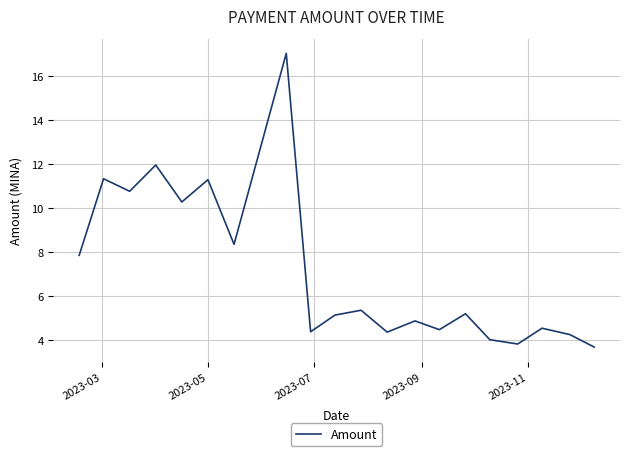

What is the greatest value displayed?

17.0